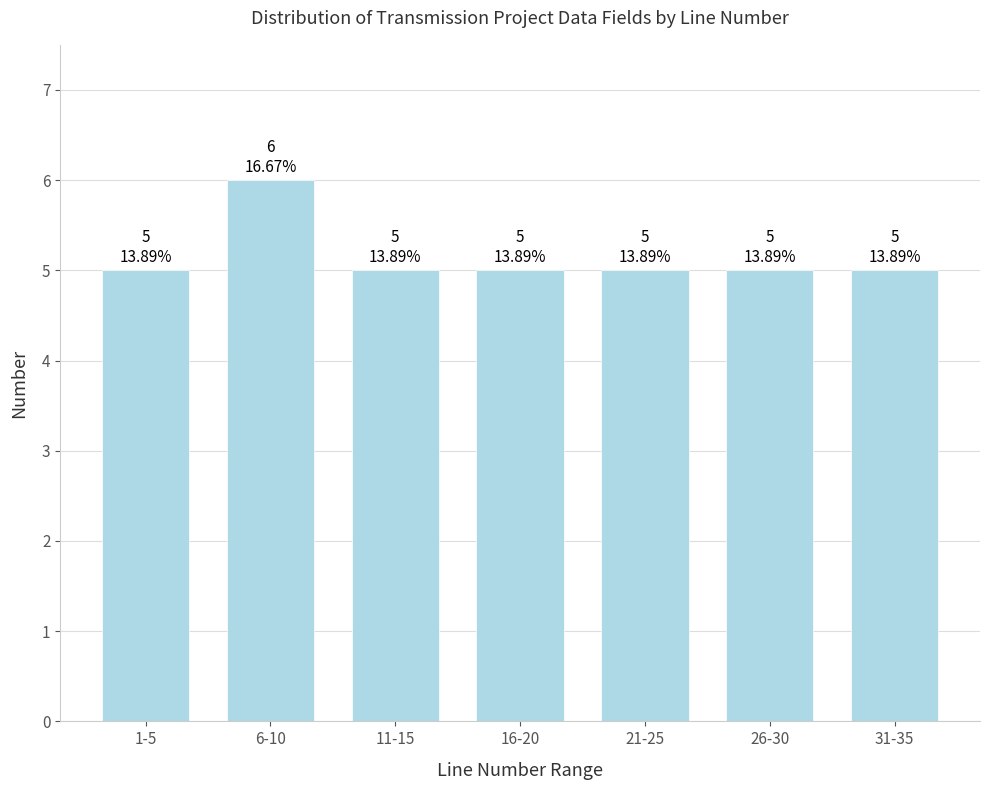

Reading left to right, transcribe all the data shown in this chart.

5	6	5	5	5	5	5